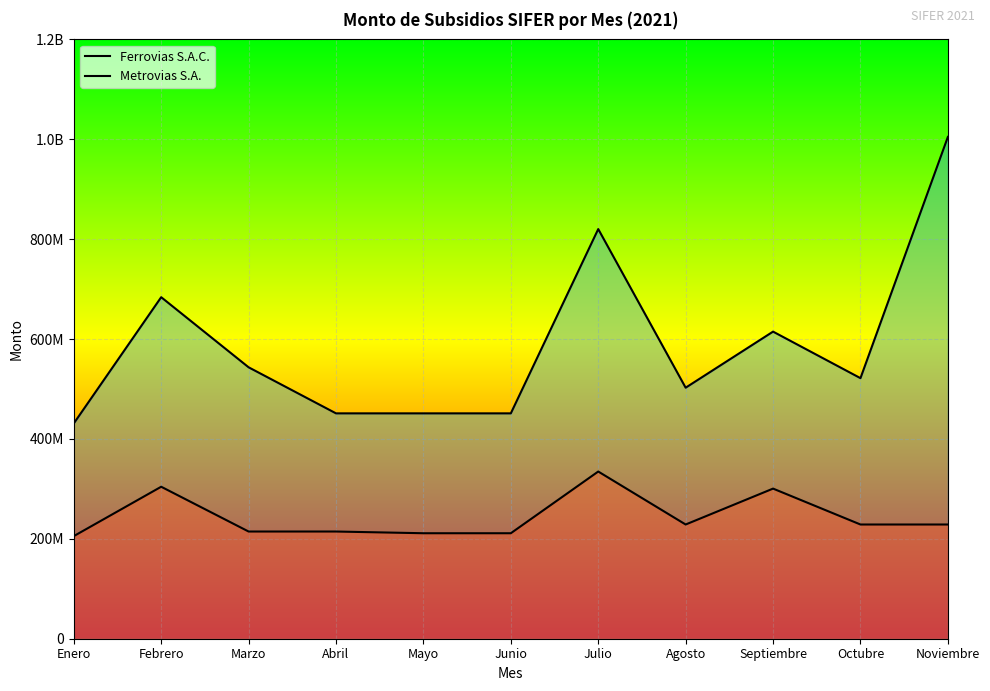

What is the greatest value displayed?

1004745930